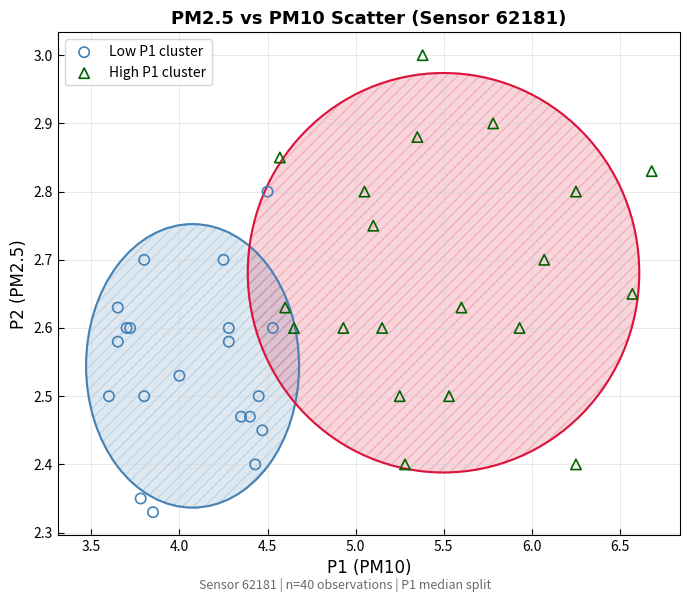

Which series has the widest spread of Y values?

High P1 cluster